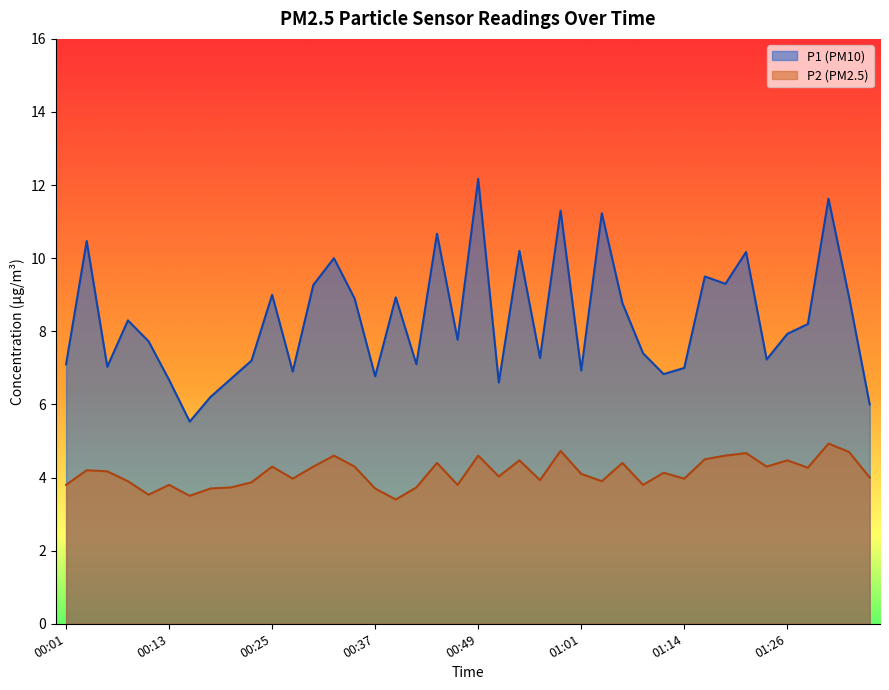

Count the number of categories in the chart.

40